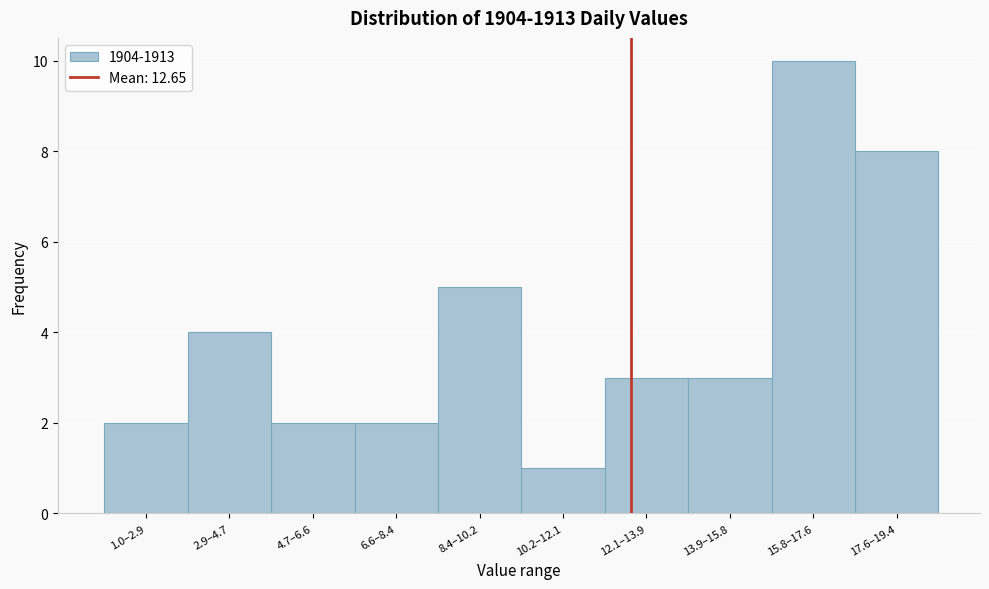

Reading right to left, list all the values displayed in this chart.

8	10	3	3	1	5	2	2	4	2